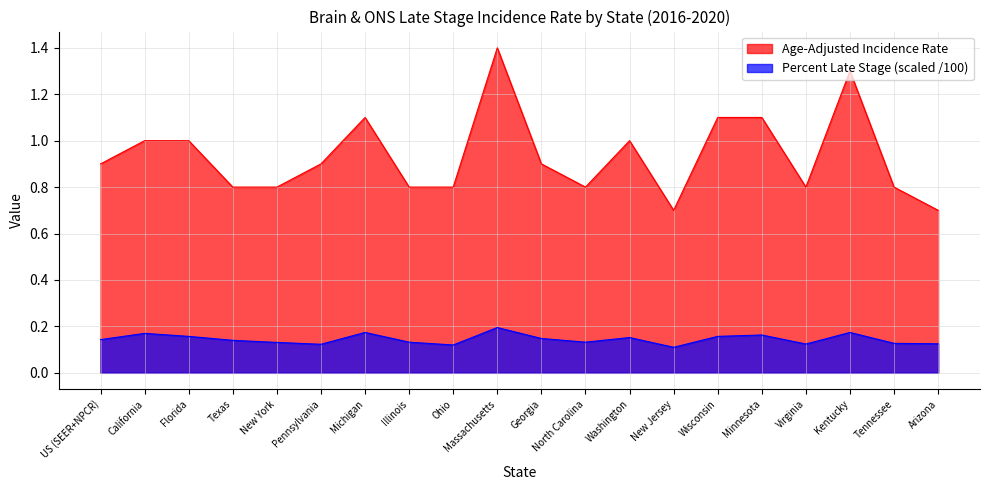

List the series in order of their overall mean, lowest first.

Percent Late Stage (scaled /100), Age-Adjusted Incidence Rate